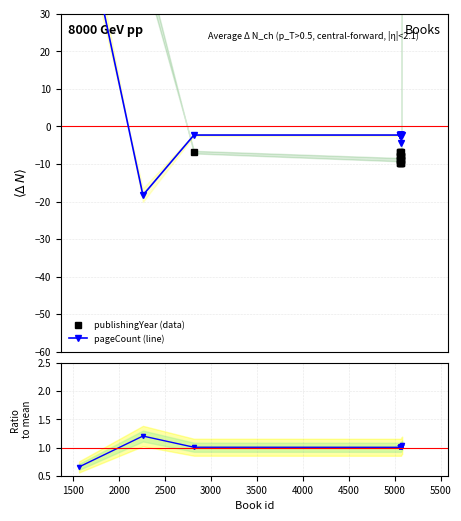

Is it true that pageCount equals -2.3 at 5000?

True